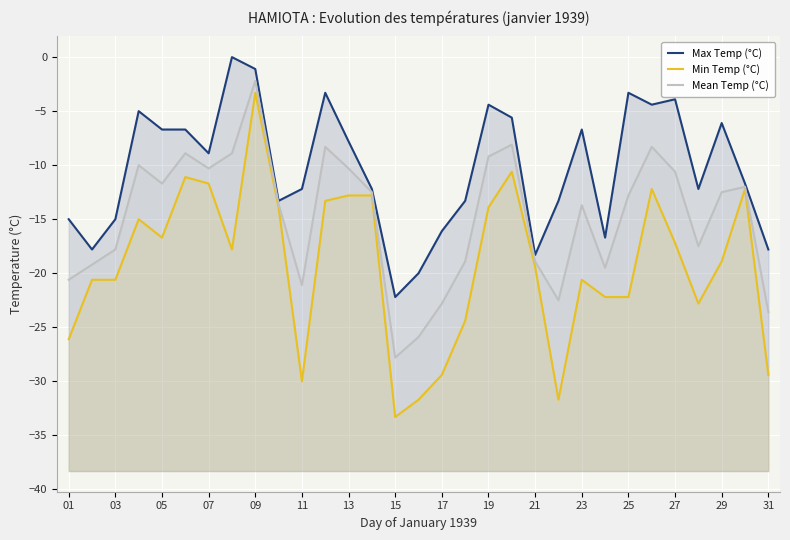

The Min Temp (°C) series shows -1.6 at 09. True or false?

False